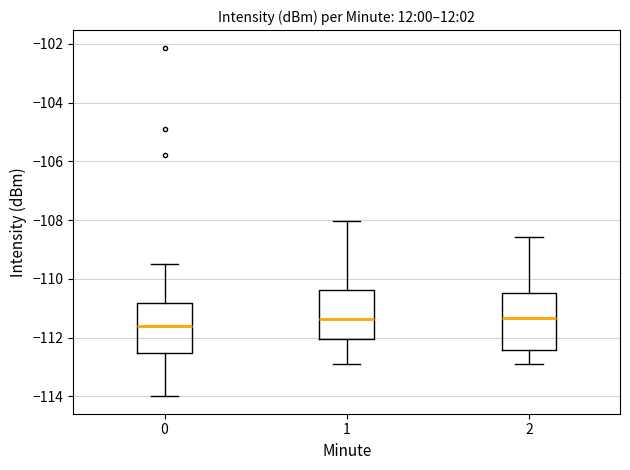

Comparing the boxes themselves (not the whiskers), which one is the tallest?

2